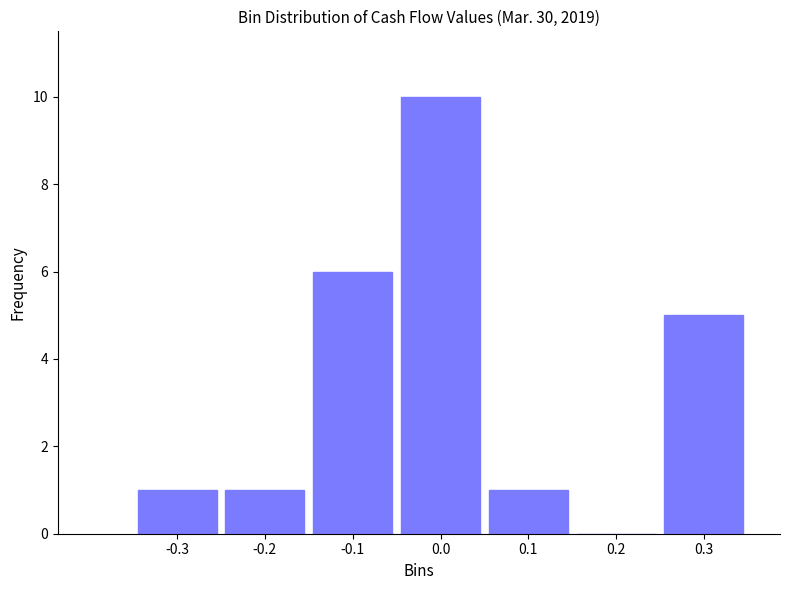

Reading left to right, extract all data points from this chart.

-0.3=1	-0.2=1	-0.1=6	0.0=10	0.1=1	0.2=0	0.3=5